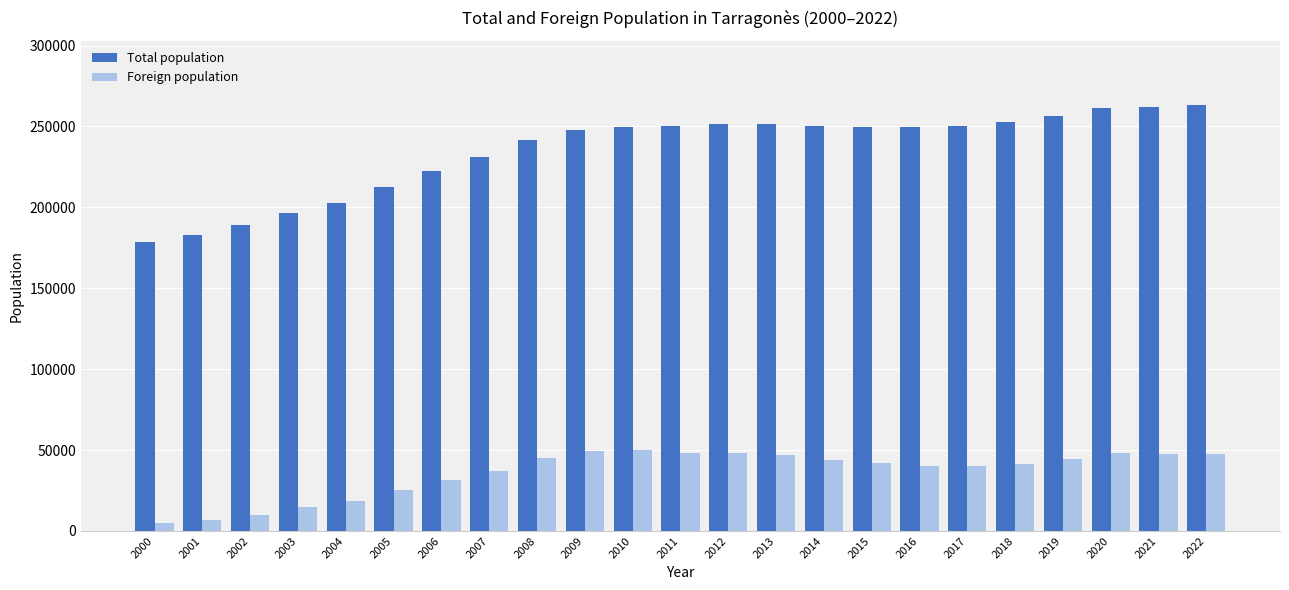

What is the greatest value displayed?

263428